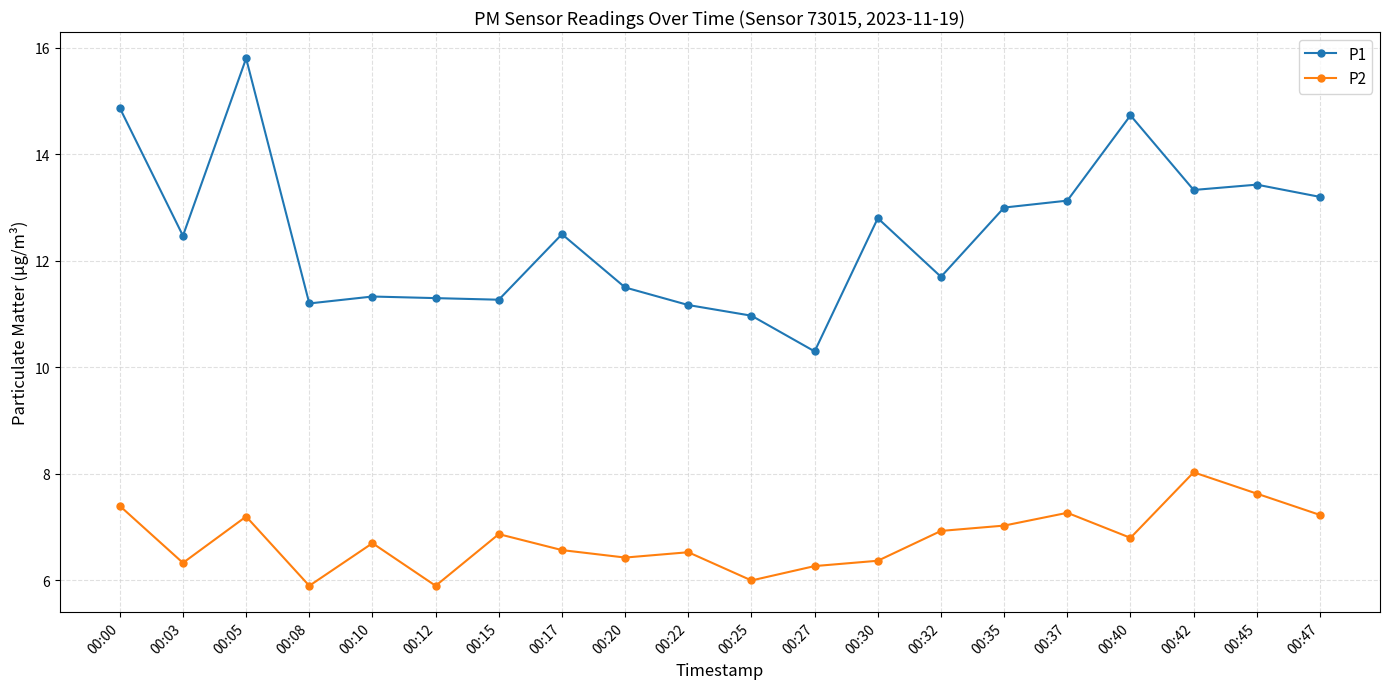

Between 00:32 and 00:37, which series saw the biggest shift?

P1